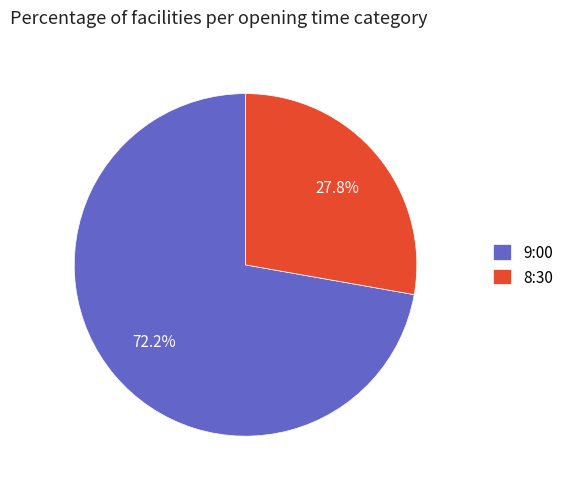

Combined, what portion of the pie is 9:00 and 8:30?

100.0%